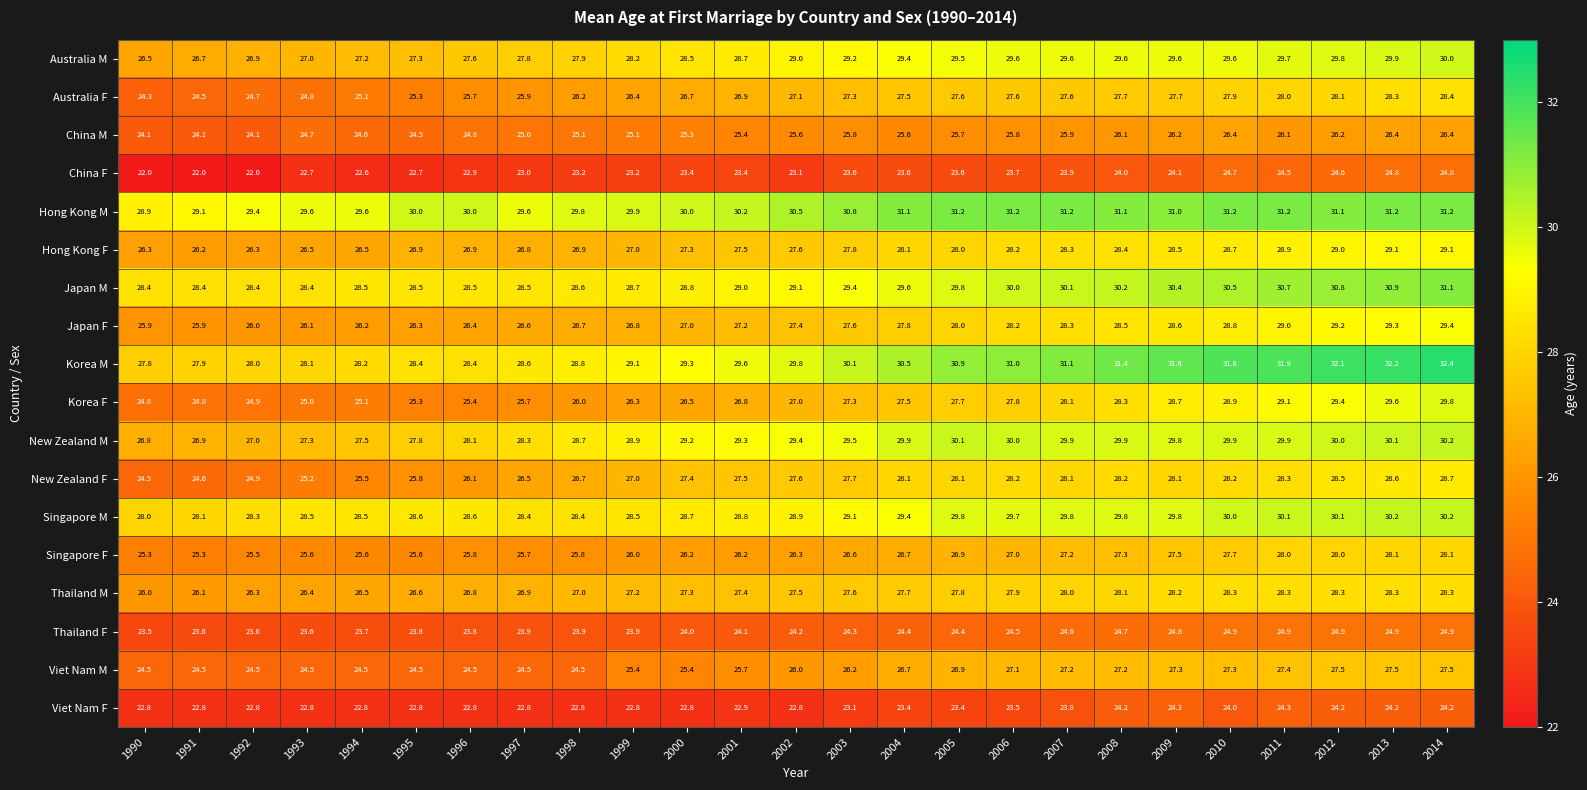

Read the Viet Nam M value at 1999.

25.4